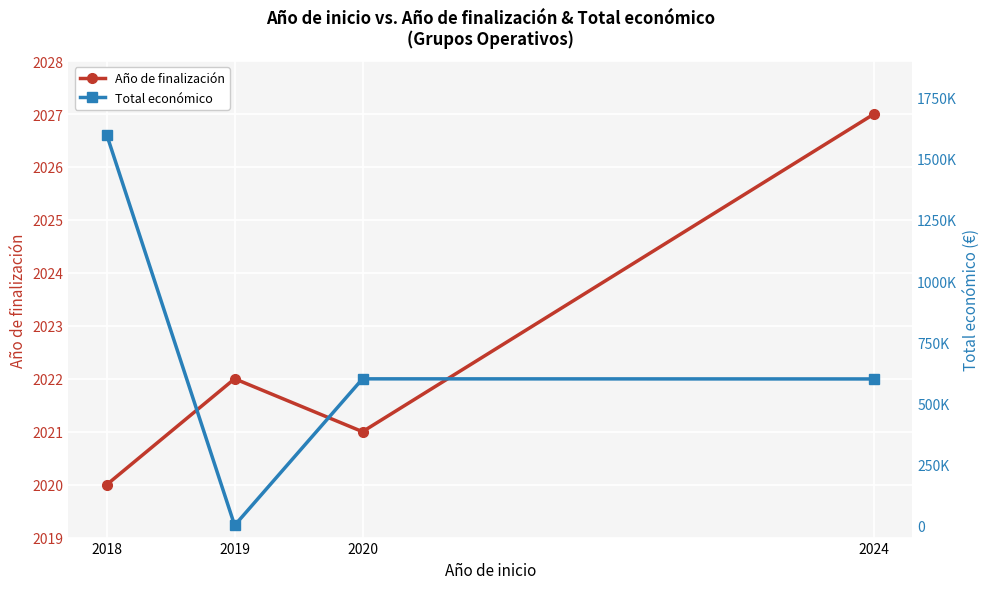

Reading left to right, list all the values displayed in this chart.

Año de finalización: 2018=2020	2019=2022	2020=2021	2024=2027
Total económico: 2018=1597786	2019=0	2020=599636	2024=599211